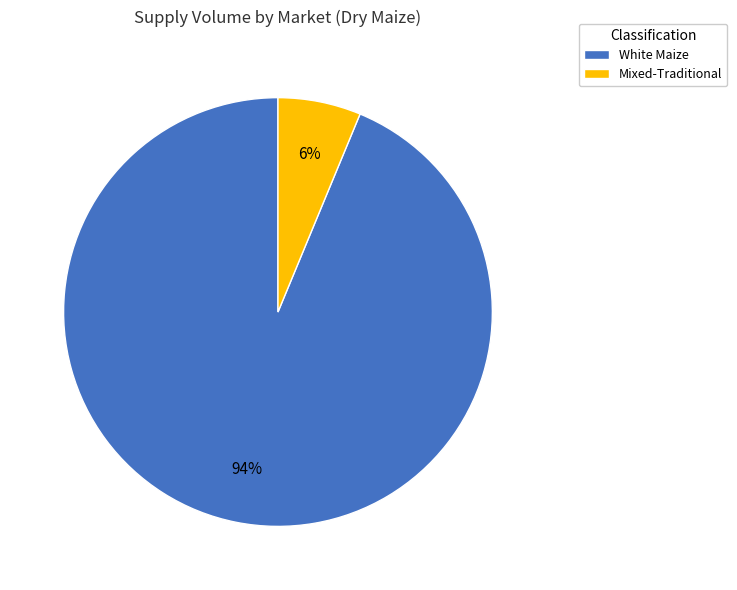

Do Mixed-Traditional and White Maize together represent more than half of the pie?

Yes